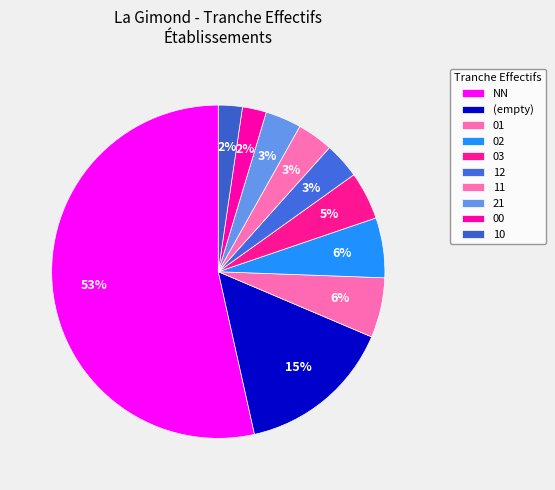

Which slice represents more than half of the pie?

NN